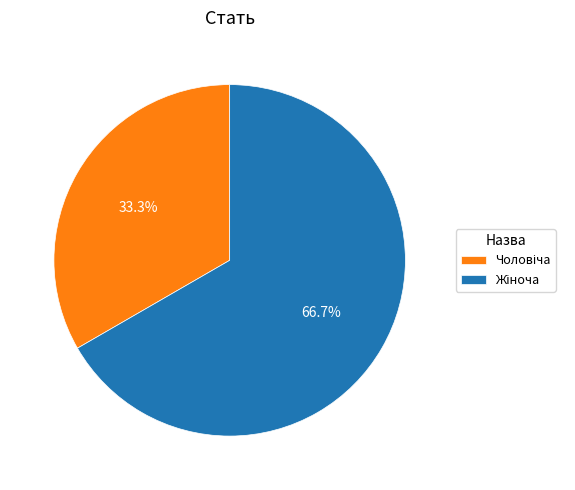

Is there any slice that represents more than half of the pie?

Yes